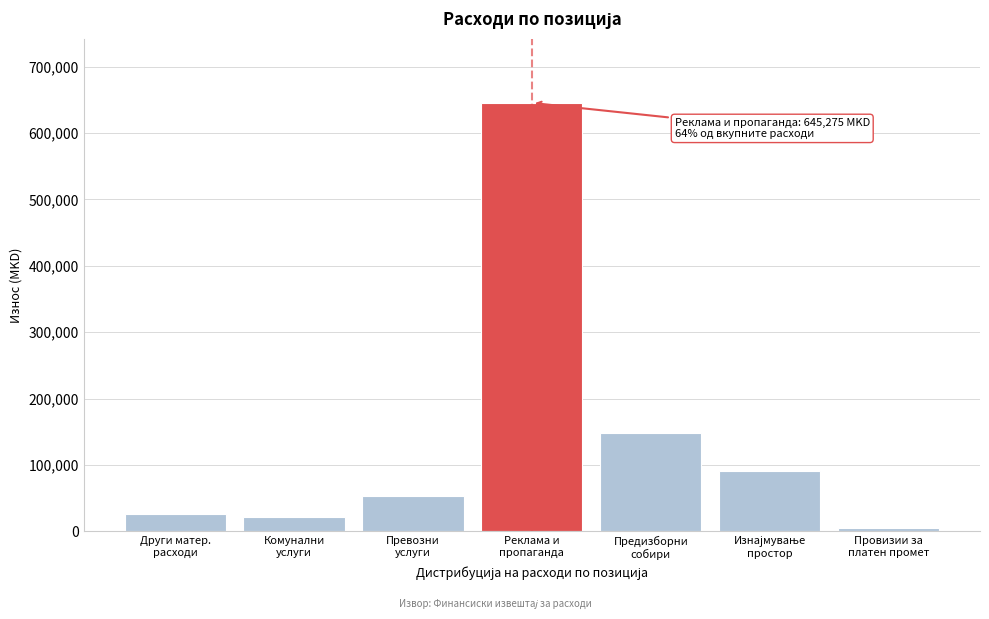

Reading left to right, what are all the values shown in this chart?

26458	21107	52510	645275	147689	91209	5286